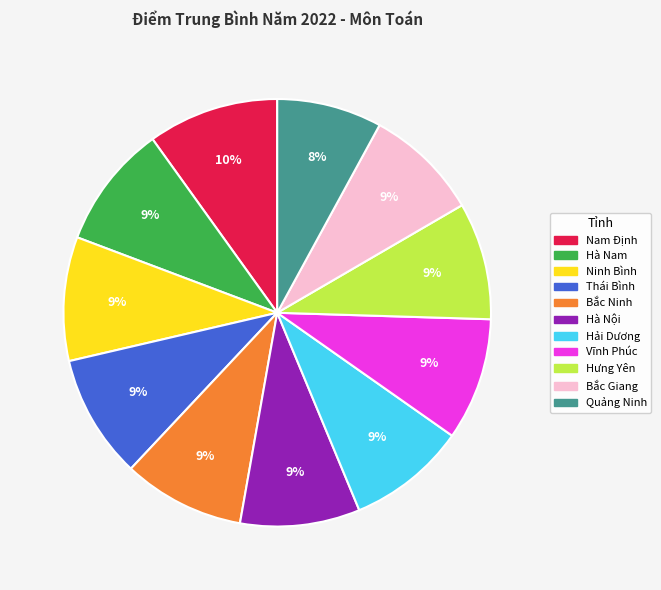

Is the sum of Quảng Ninh and Bắc Ninh greater than half?

No